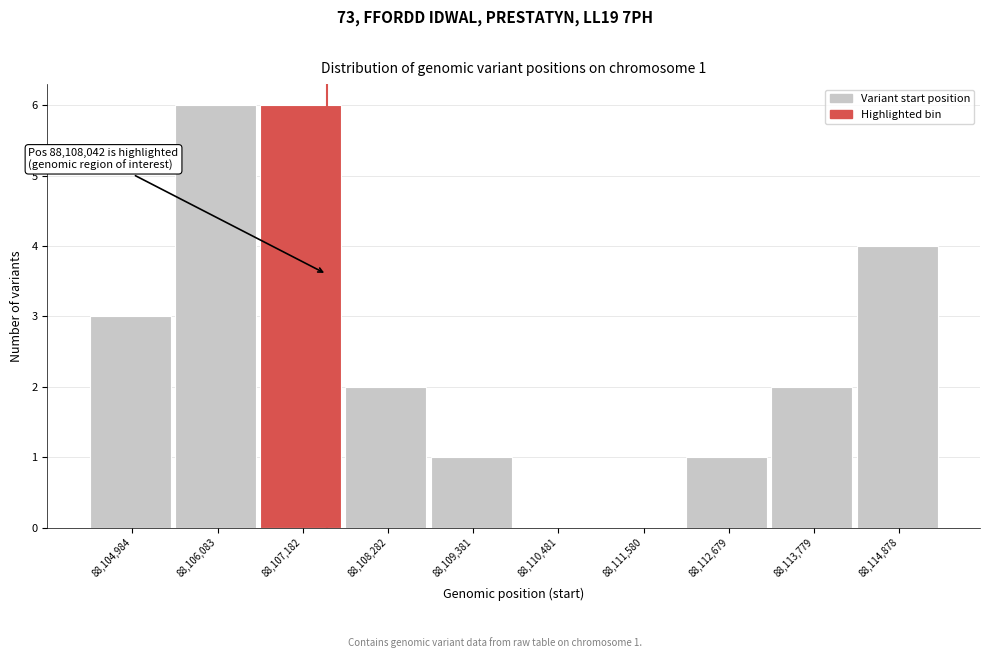

Reading left to right, what are all the values shown in this chart?

88,104,984=3	88,106,083=6	88,107,182=6	88,108,282=2	88,109,381=1	88,110,481=0	88,111,580=0	88,112,679=1	88,113,779=2	88,114,878=4